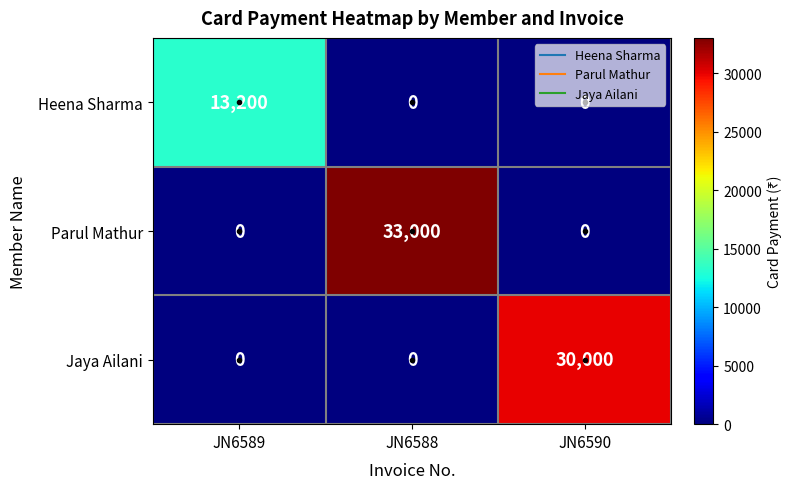

Count the Parul Mathur values in the range 0 to 33000.

3